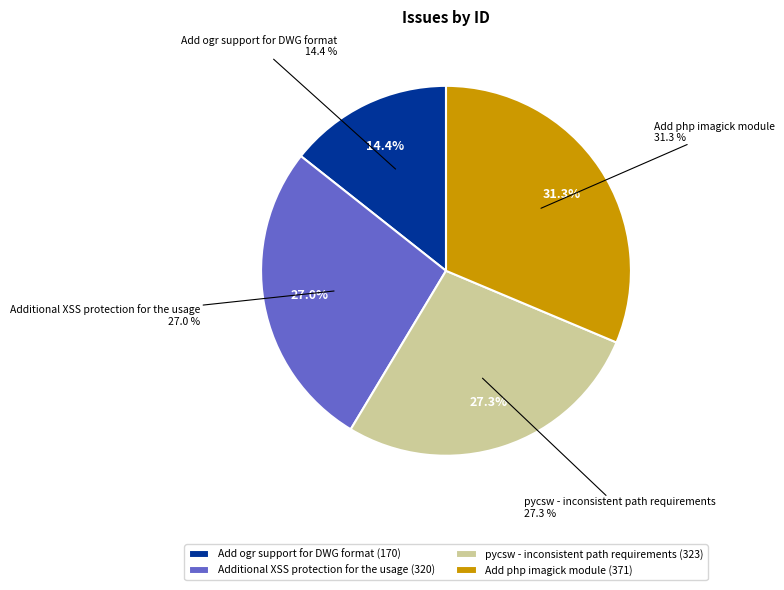

Combined, what portion of the pie is Add ogr support for DWG format and Additional XSS protection for the usage?

41.4%